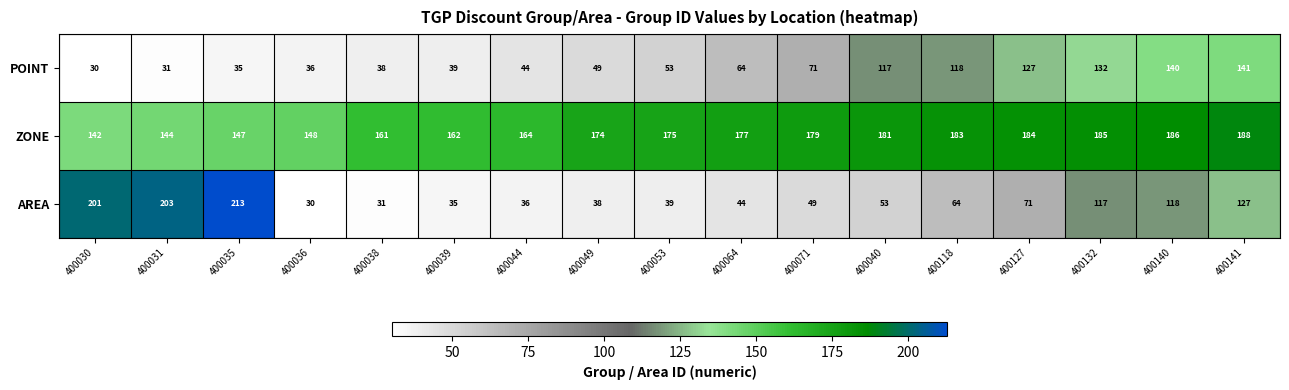

Rank the series by their maximum value, from lowest to highest.

POINT, ZONE, AREA